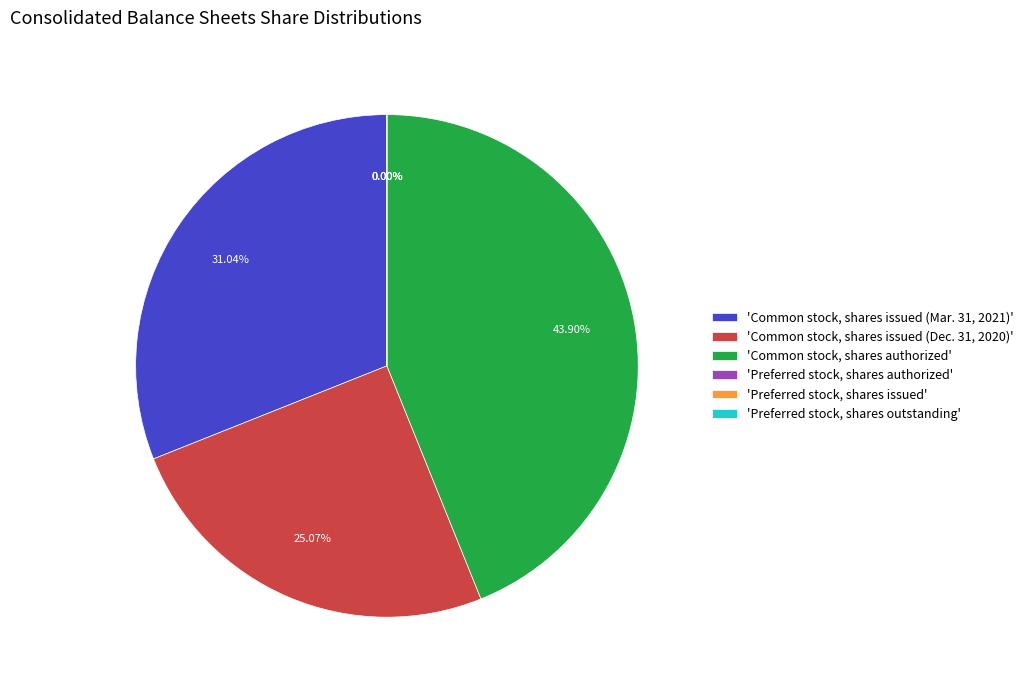

True or false: Preferred stock, shares authorized accounts for 0% of the total.

True